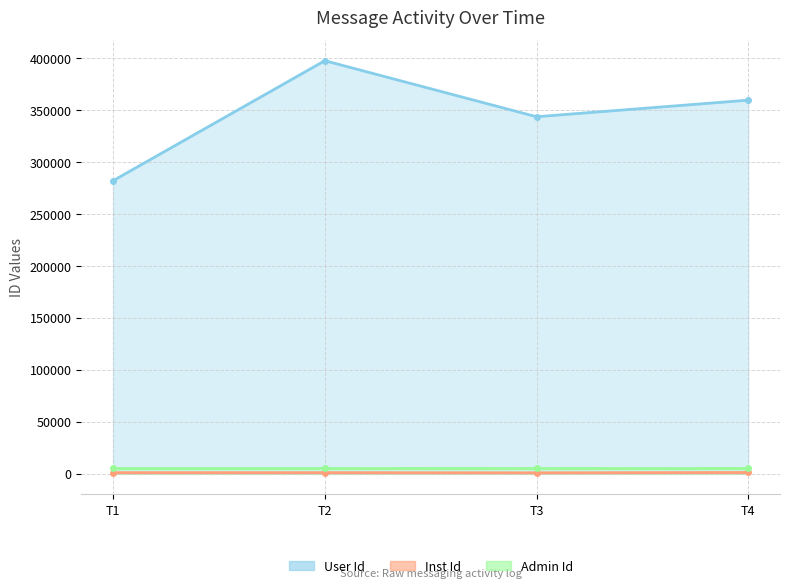

True or false: Inst Id and User Id intersect in this chart.

False